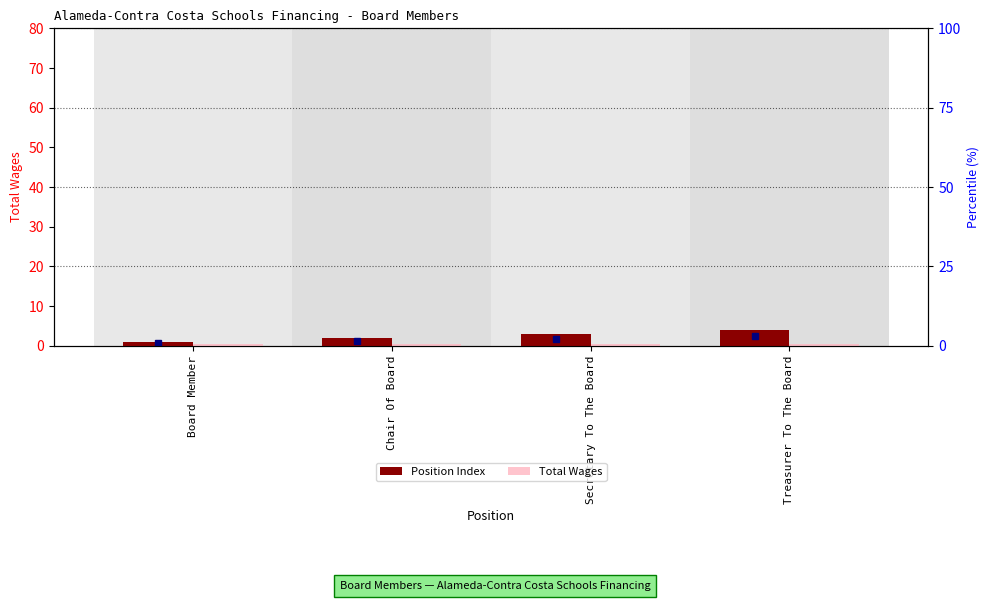

The Total Wages series shows 0.5 at Board Member. True or false?

True